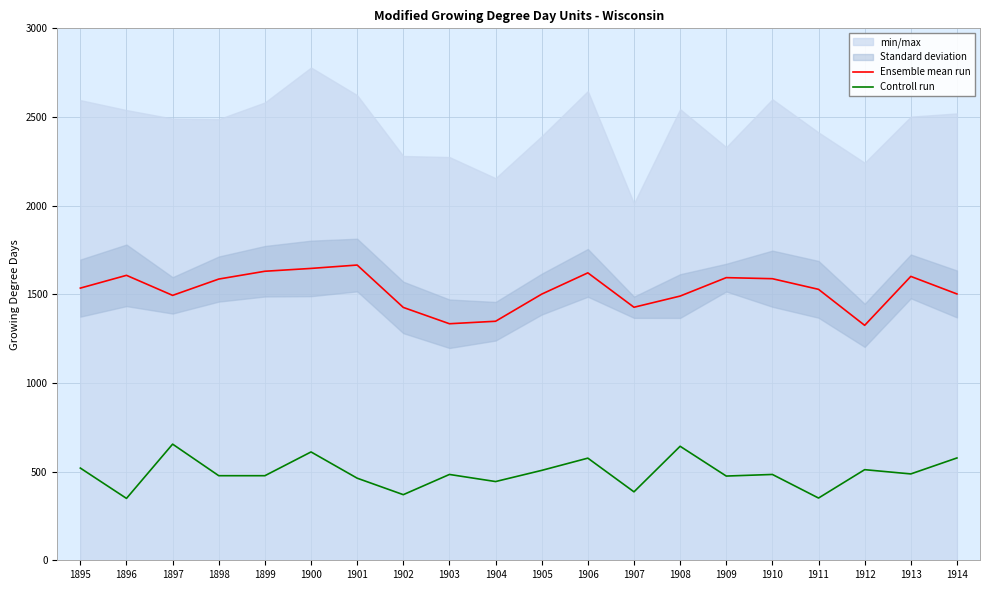

Between 1901 and 1913, which series saw the biggest shift?

Ensemble mean run